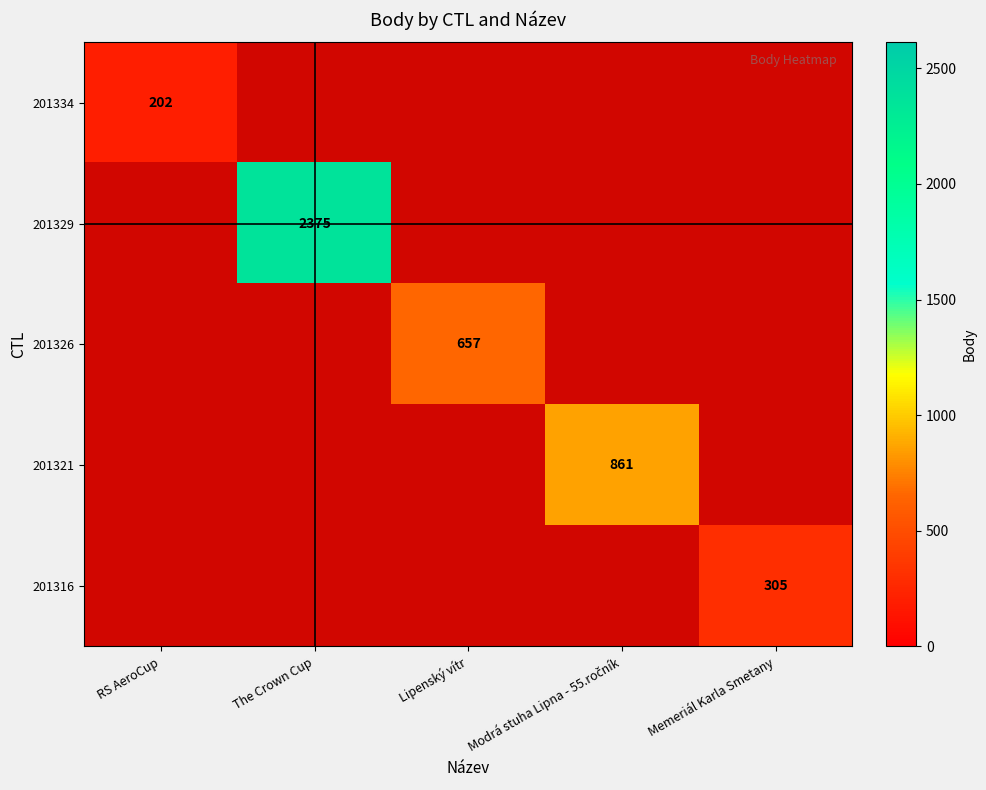

What is the smallest value displayed?

202.0